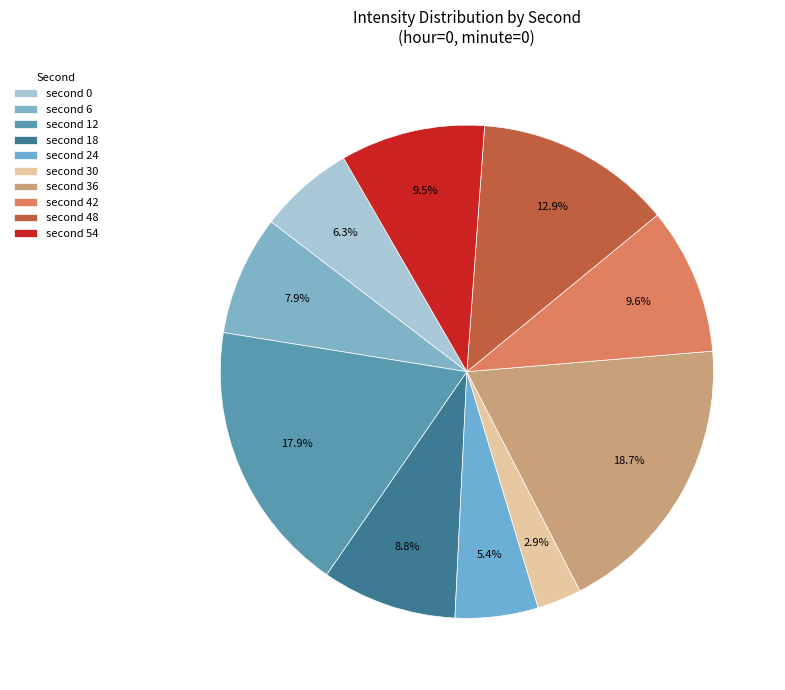

How many segments does this pie chart have?

10